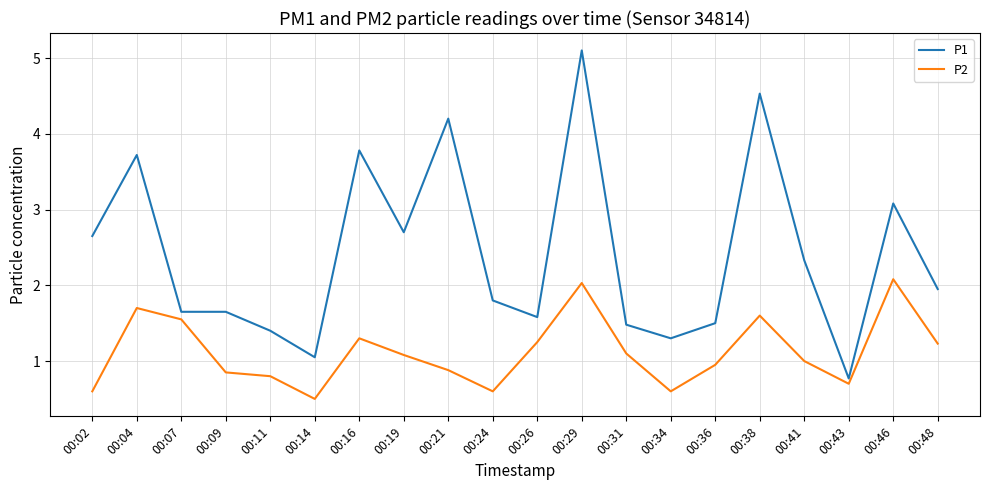

What is the total value across all series at 00:46?

5.2